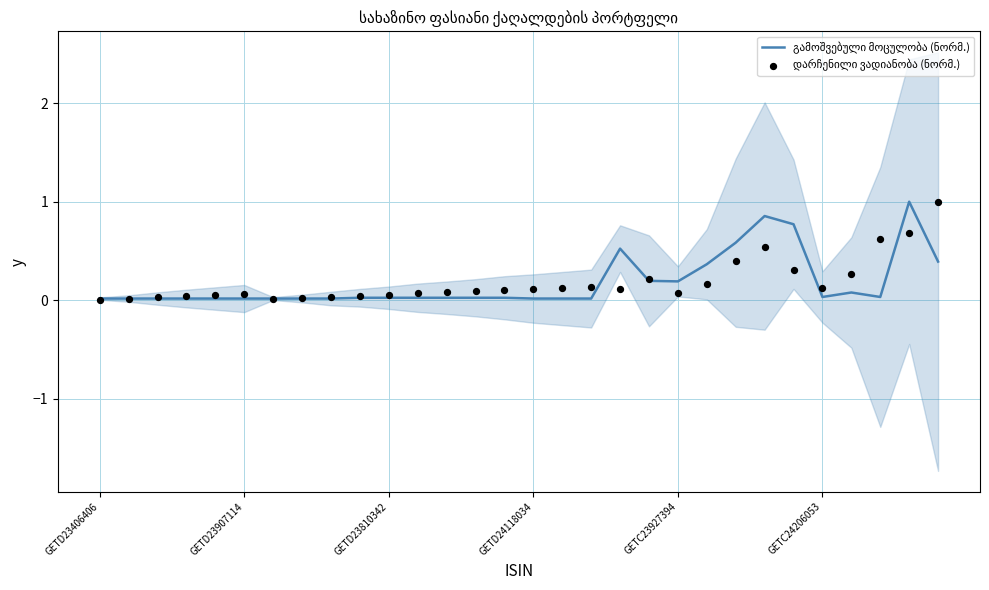

Is the value of დარჩენილი ვადიანობა (ნორმ.) at 29 greater than the value of გამოშვებული მოცულობა (ნორმ.) at 11?

Yes